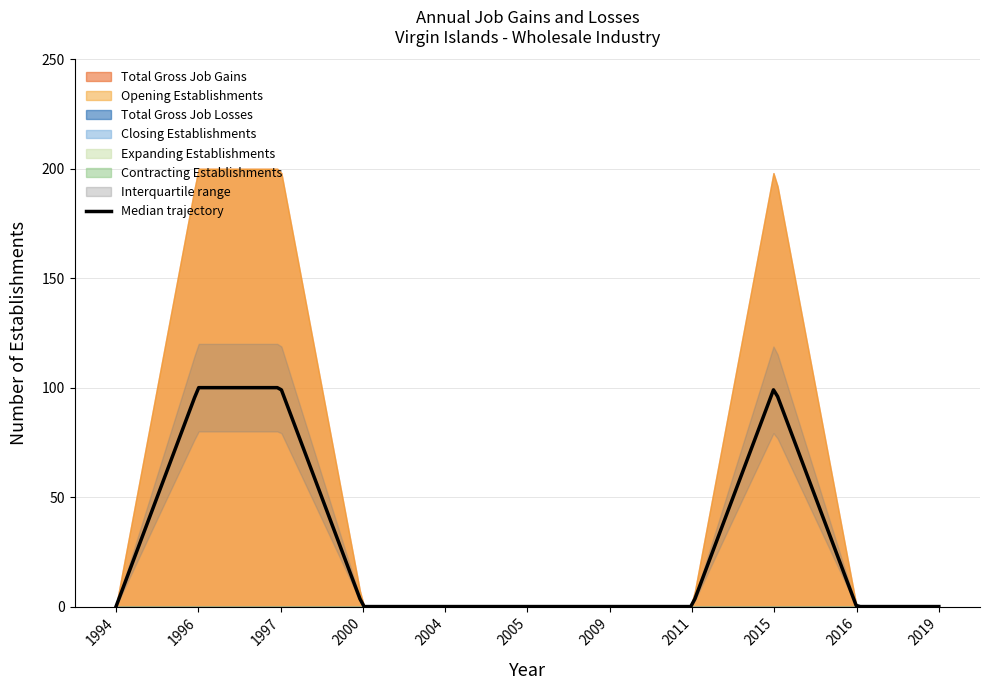

Reading left to right, what are all the values shown in this chart?

Total Gross Job Gains: 1994=0	1996=200	1997=200	2000=0	2004=0	2005=0	2009=0	2011=0	2015=200	2016=0	2019=0
Total Gross Job Losses: 1994=0	1996=0	1997=0	2000=0	2004=0	2005=0	2009=0	2011=0	2015=0	2016=0	2019=0
Expanding Establishments: 1994=0	1996=0	1997=0	2000=0	2004=0	2005=0	2009=0	2011=0	2015=0	2016=0	2019=0
Opening Establishments: 1994=0	1996=200	1997=200	2000=0	2004=0	2005=0	2009=0	2011=0	2015=200	2016=0	2019=0
Contracting Establishments: 1994=0	1996=0	1997=0	2000=0	2004=0	2005=0	2009=0	2011=0	2015=0	2016=0	2019=0
Closing Establishments: 1994=0	1996=0	1997=0	2000=0	2004=0	2005=0	2009=0	2011=0	2015=0	2016=0	2019=0